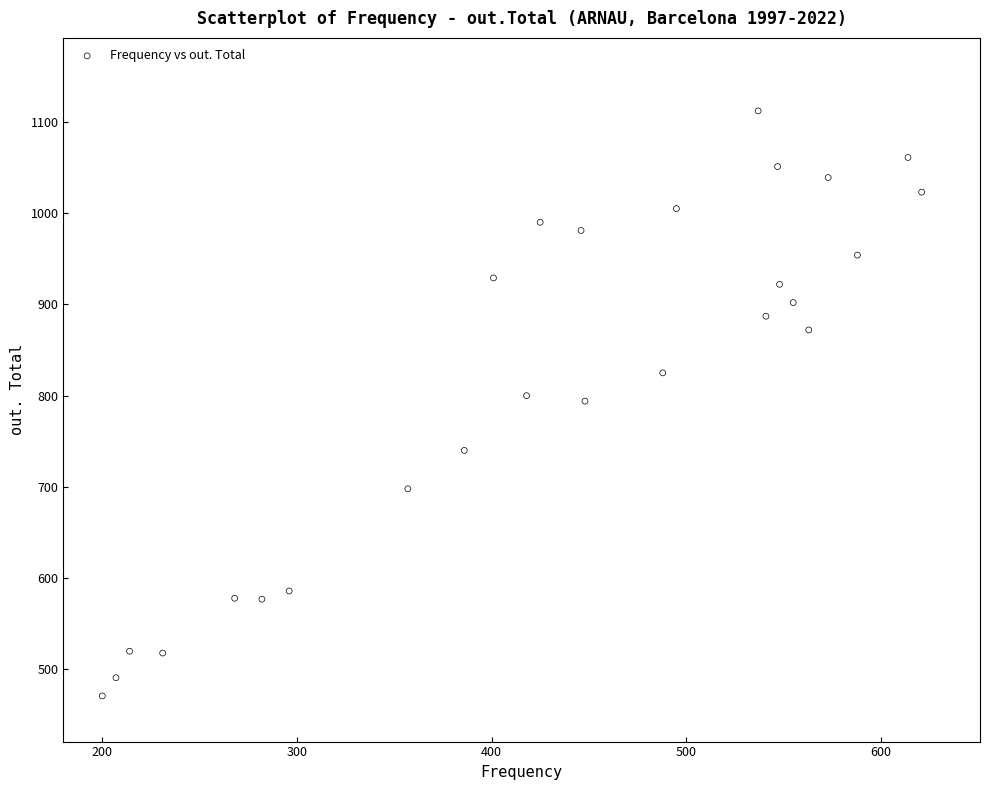

What is the range of X values (max minus min)?

421